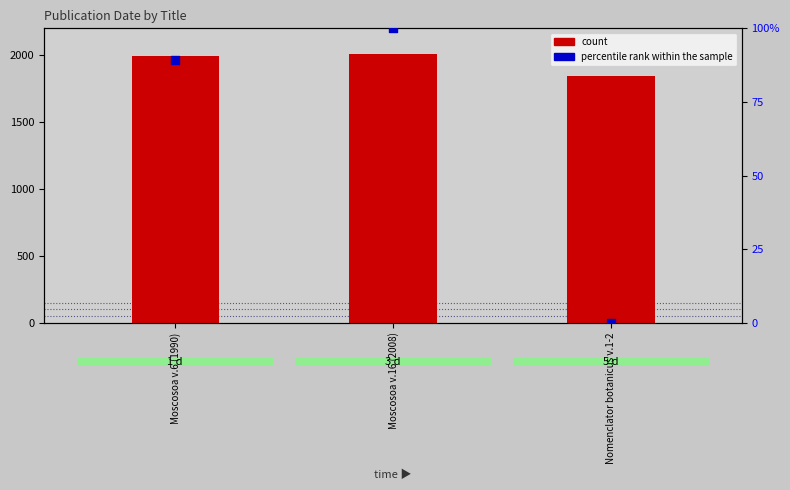

Which series contains the highest Y value?

count